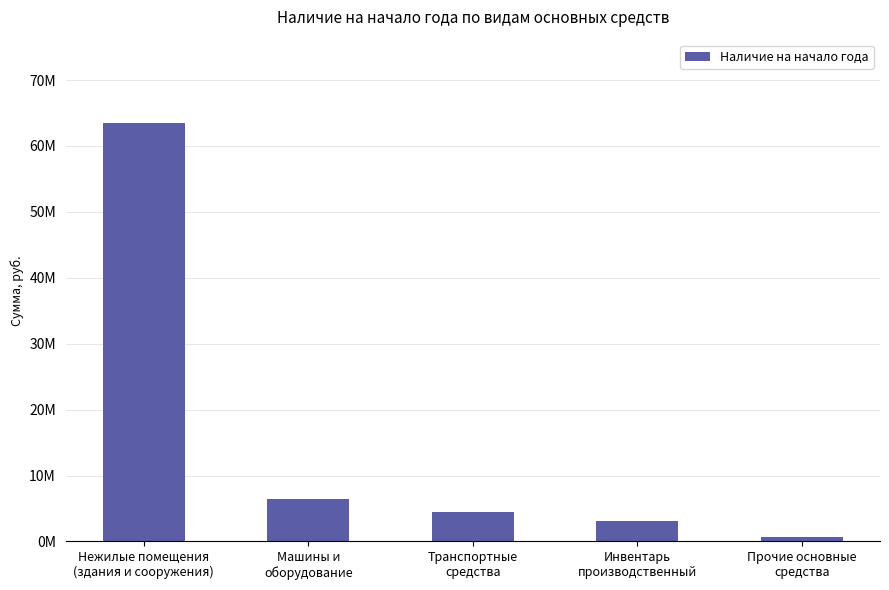

What is the sum of the values at Транспортные
средства and Машины и
оборудование?

10906213.7